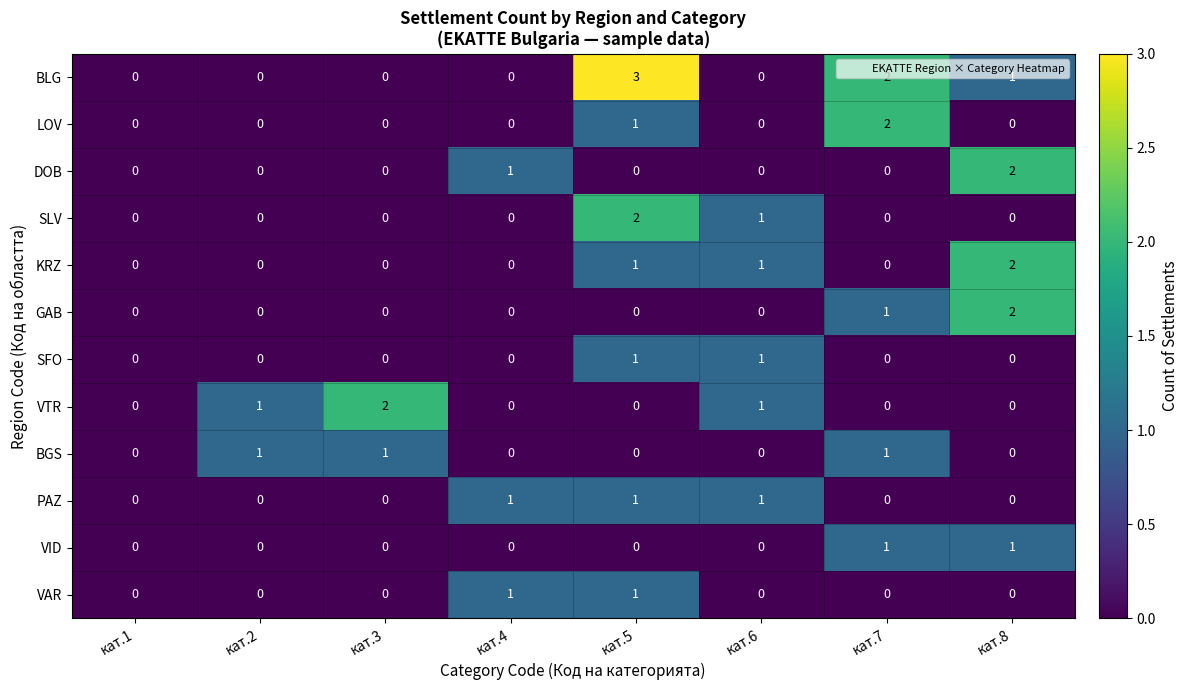

The value of VAR at кат.6 is 0. True or false?

True